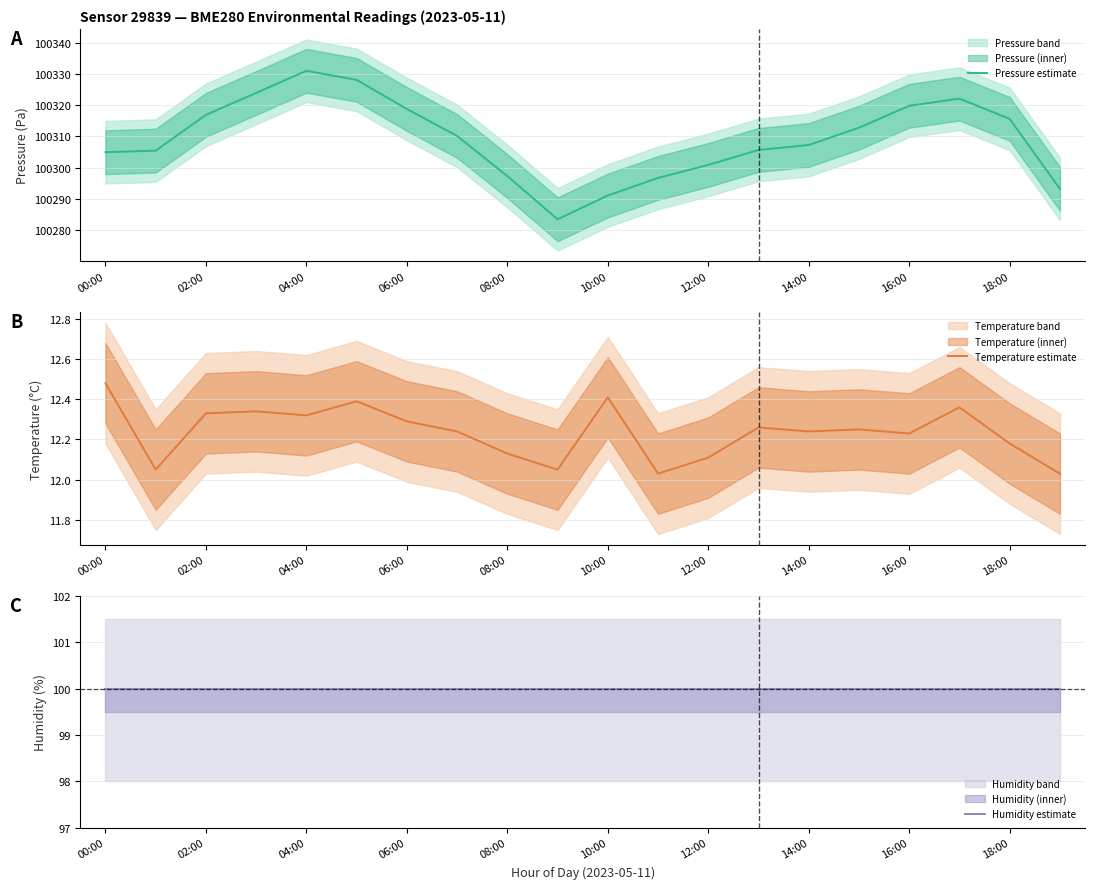

What is the lowest value of the Pressure estimate series?

100283.5